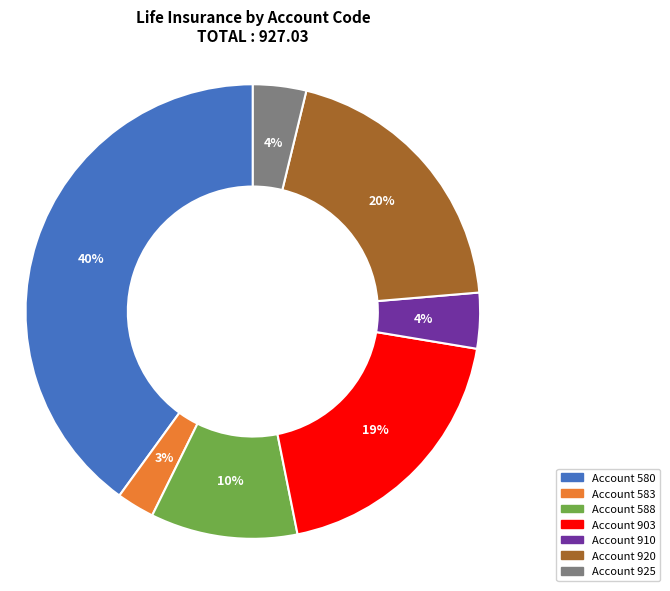

How many segments does this pie chart have?

7